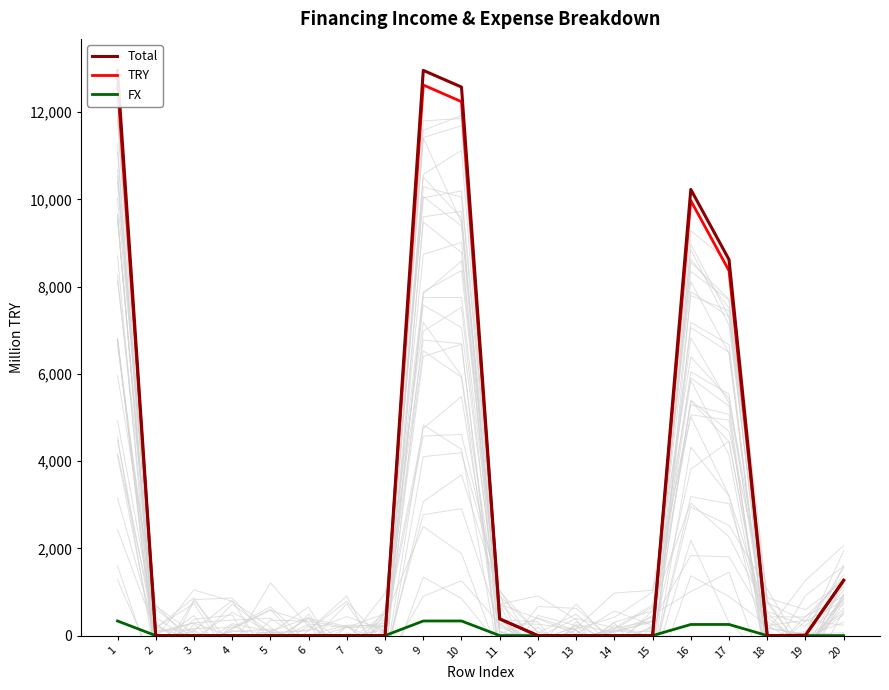

Rank the categories by FX value from lowest to highest.

2, 3, 4, 5, 6, 7, 8, 11, 12, 13, 14, 15, 18, 19, 20, 16, 17, 1, 9, 10